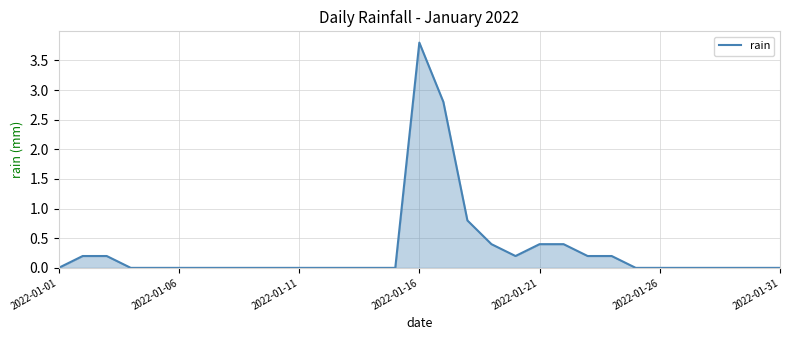

What is the greatest value displayed?

3.8